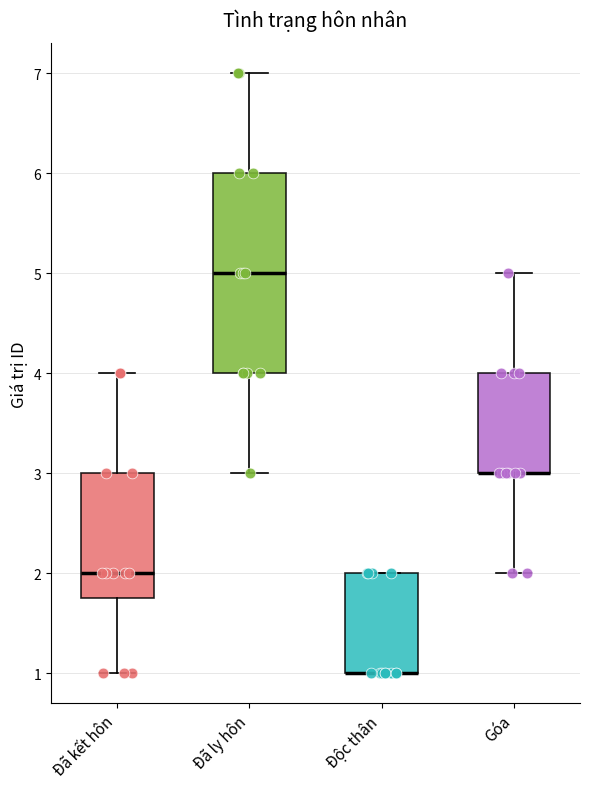

Comparing the boxes themselves (not the whiskers), which one is the tallest?

Đã ly hôn